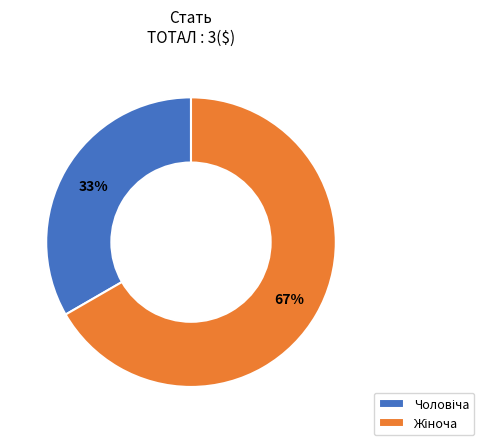

To the nearest percent, what is the average slice percentage?

50%